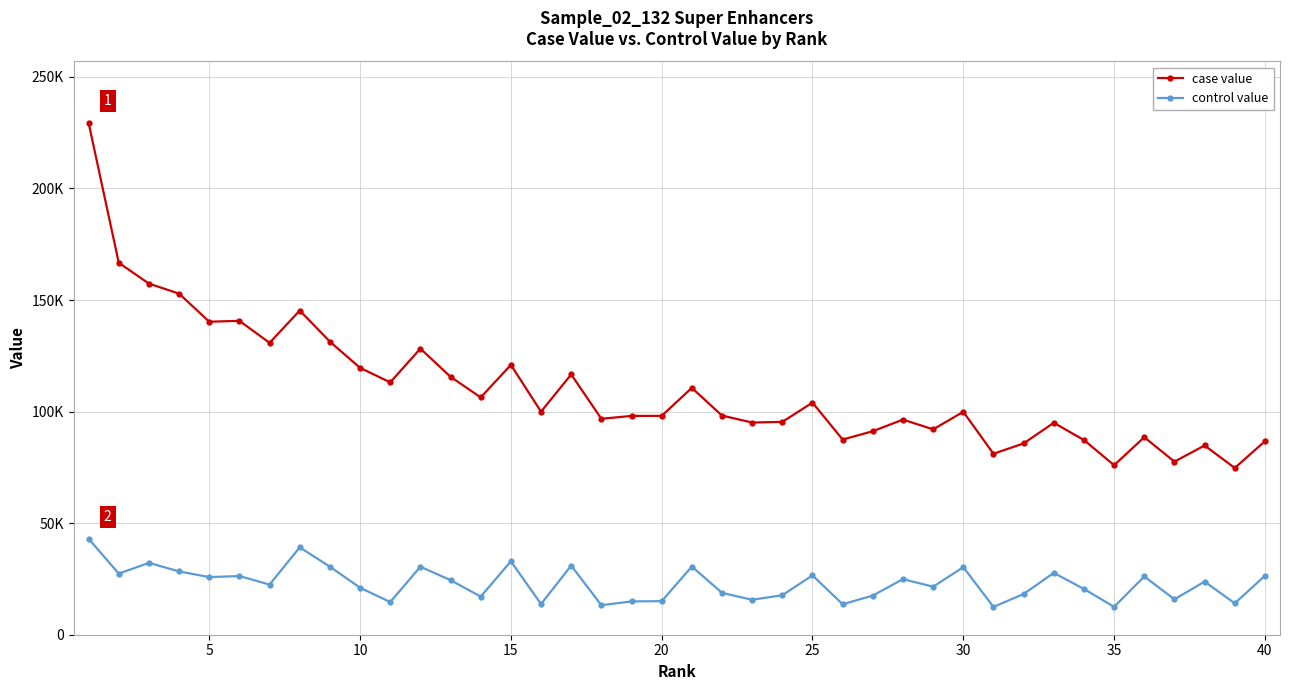

Rank the series by their average value, from highest to lowest.

case value, control value